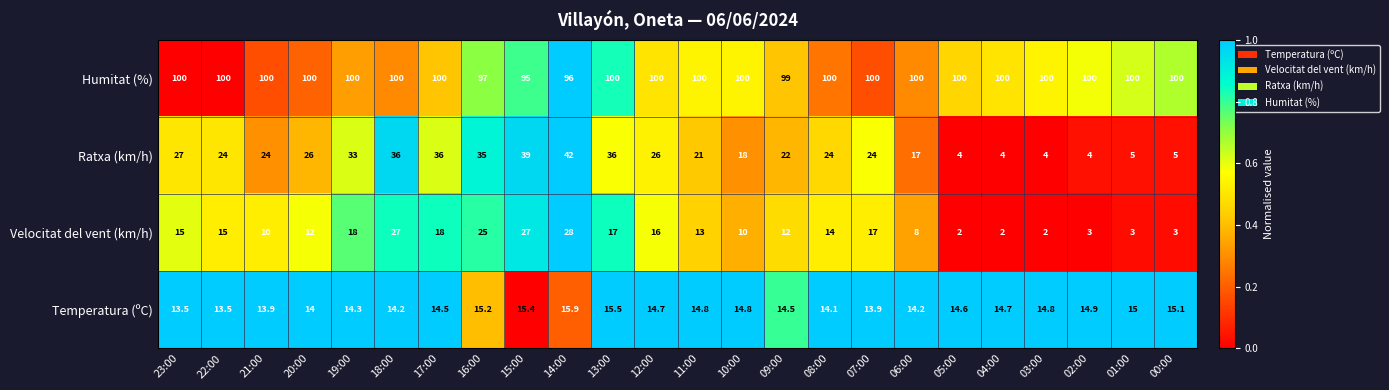

What is the total value across all series at 12:00?

156.7